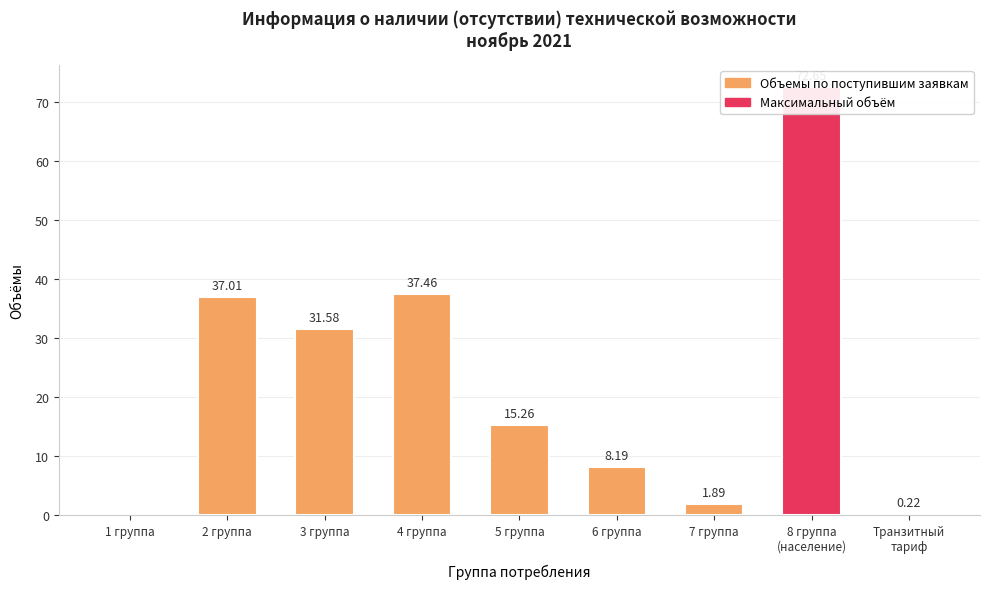

What position from the left is 7 группа?

7